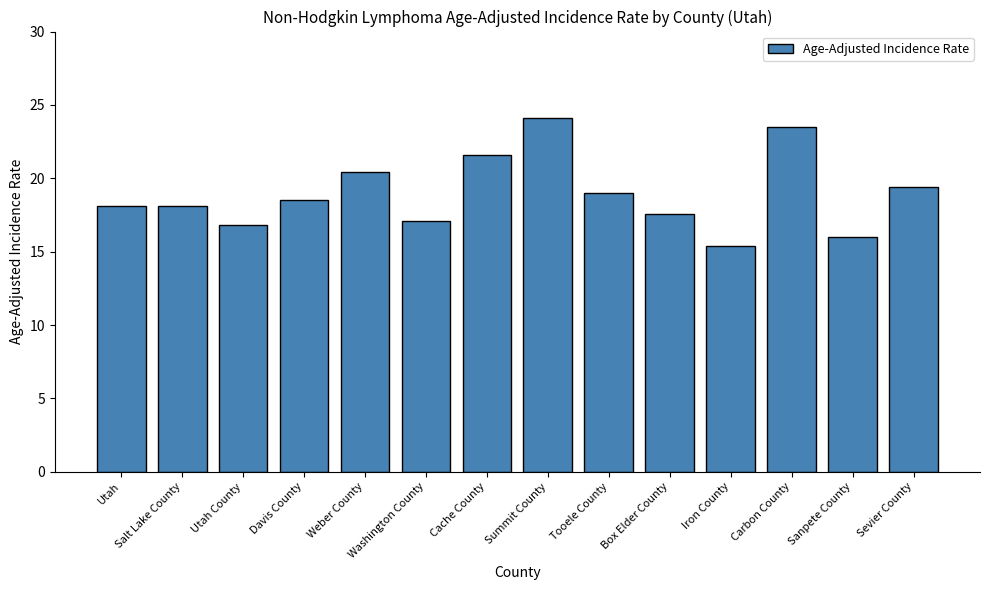

Which has a higher value, Davis County or Cache County?

Cache County